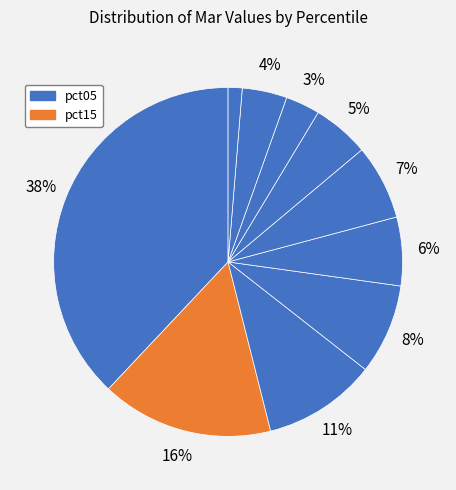

How many segments does this pie chart have?

10